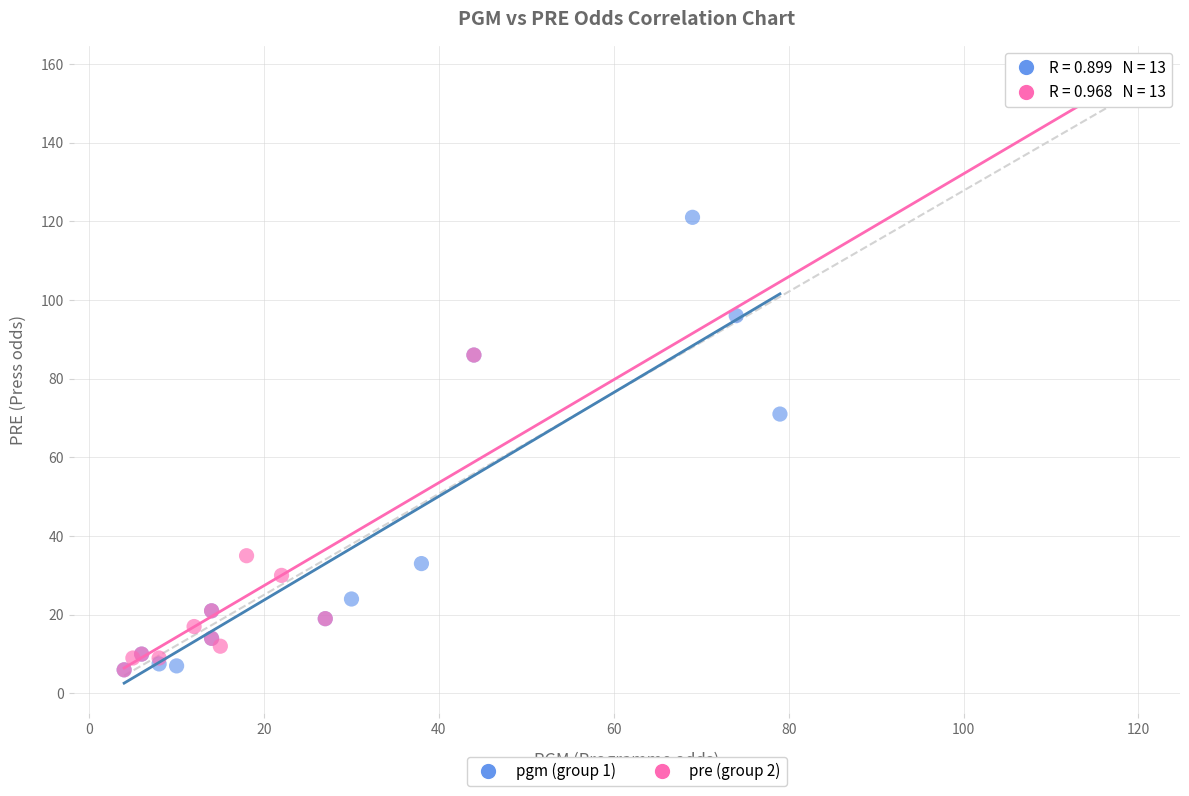

Which series contains the highest Y value?

pre (group 2)